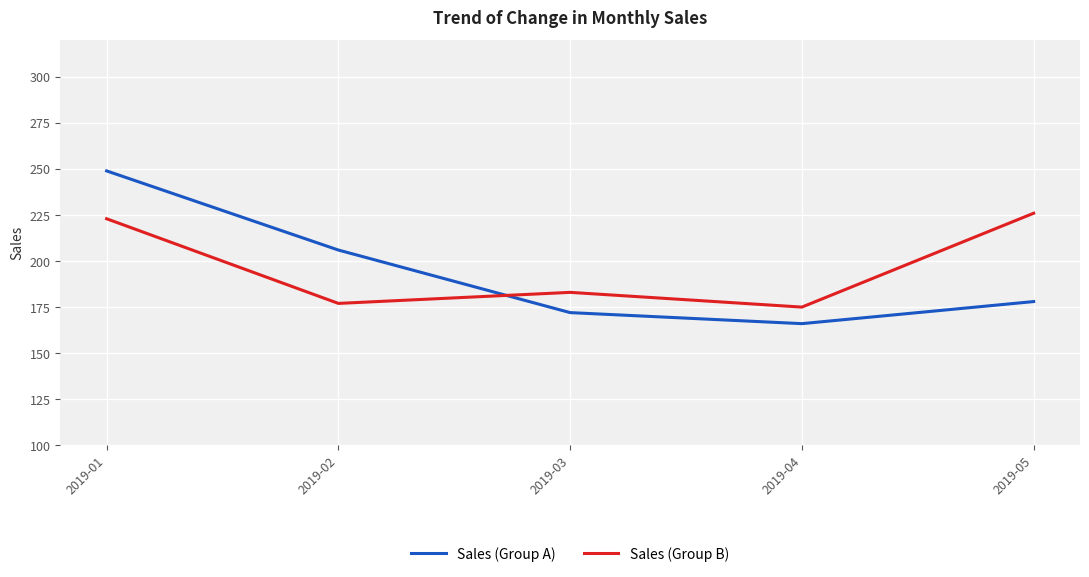

How many lines are shown in the chart?

2